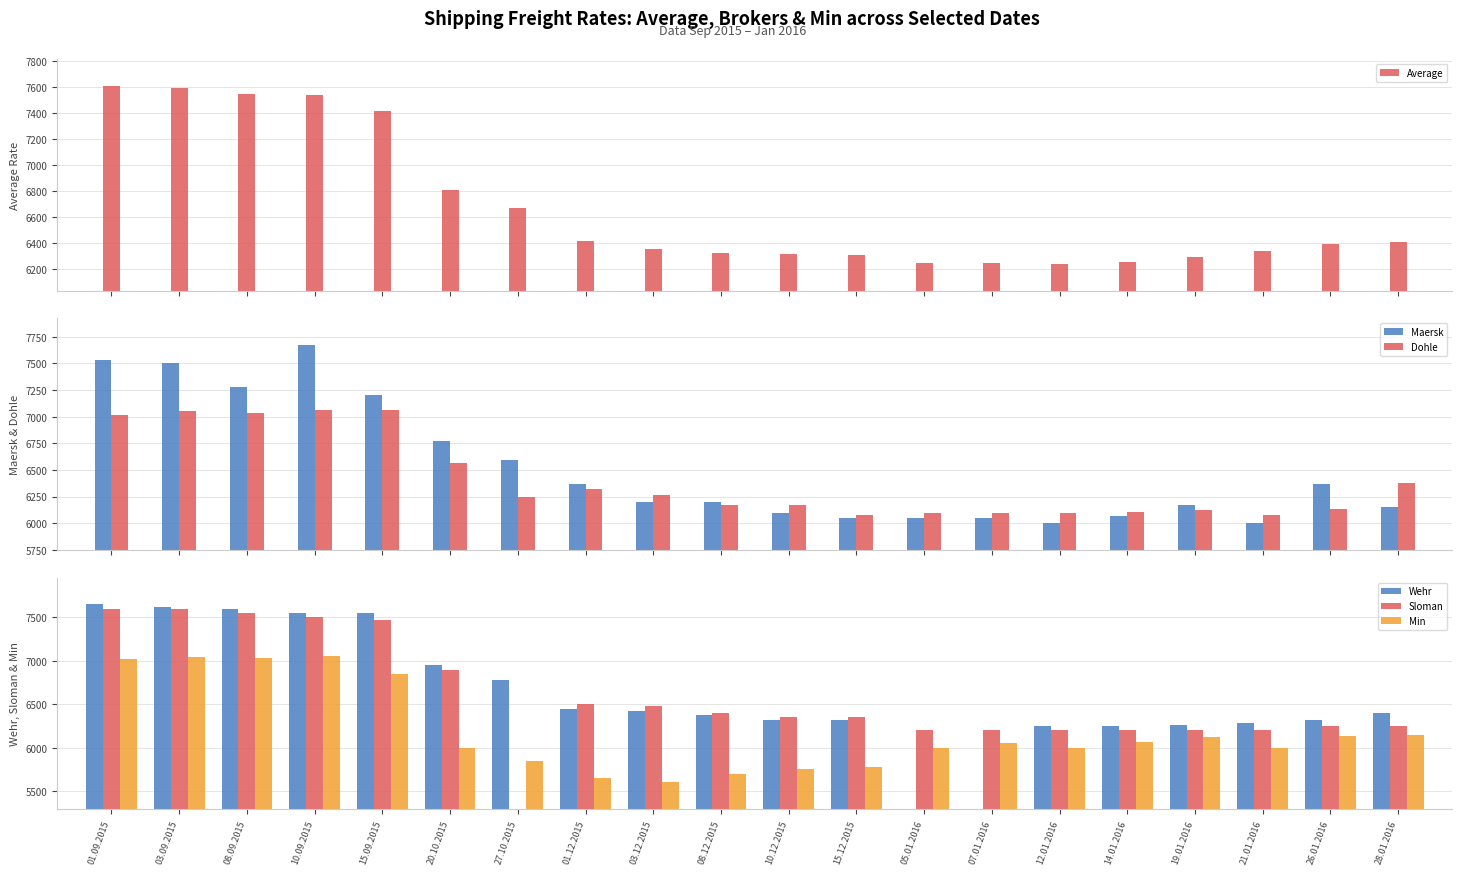

How many bars are there in each group?

6